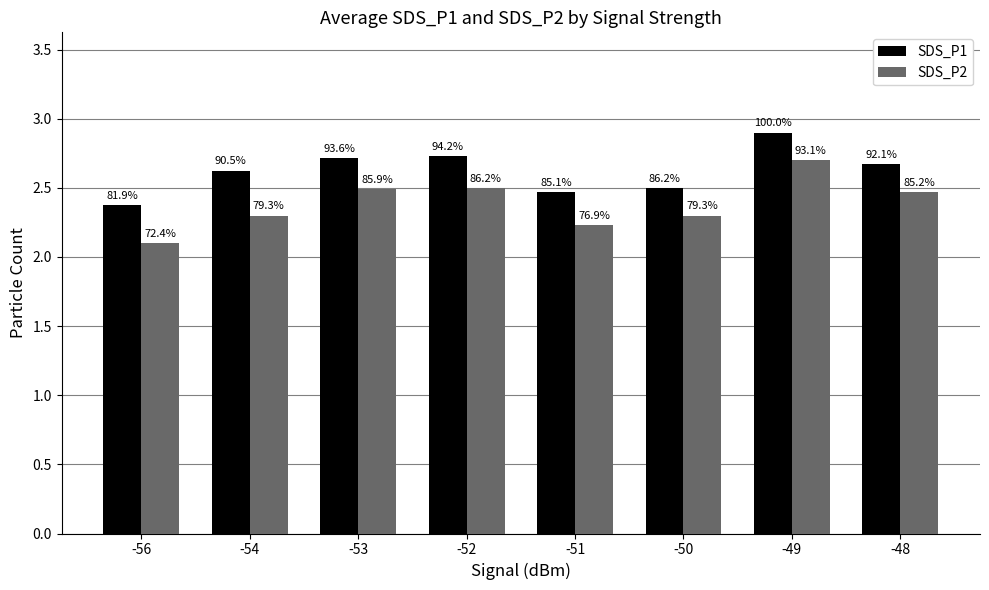

The SDS_P1 series shows 1.2 at -51. True or false?

False